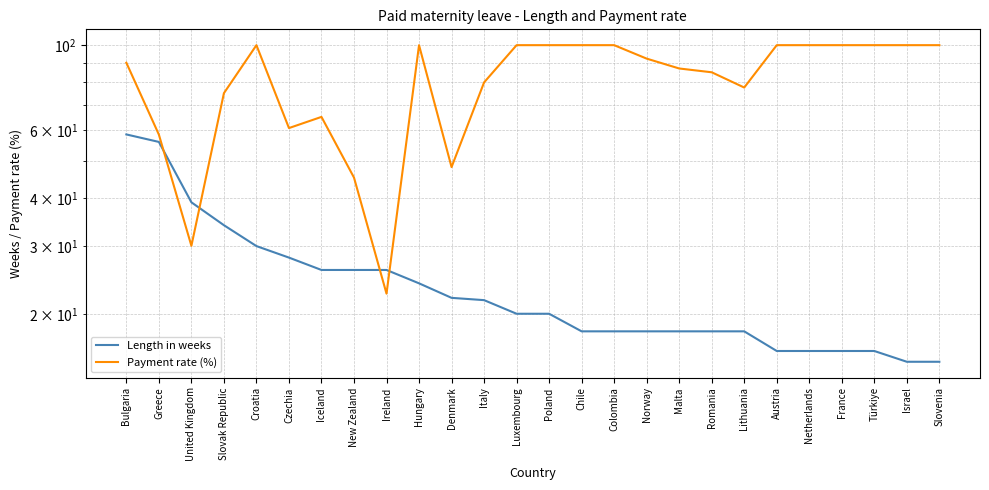

Reading left to right, what are all the values shown in this chart?

Length in weeks: Bulgaria=58.6	Greece=56.0	United Kingdom=39.0	Slovak Republic=34.0	Croatia=30.0	Czechia=28.0	Iceland=26.0	New Zealand=26.0	Ireland=26.0	Hungary=24.0	Denmark=22.0	Italy=21.7	Luxembourg=20.0	Poland=20.0	Chile=18.0	Colombia=18.0	Norway=18.0	Malta=18.0	Romania=18.0	Lithuania=18.0	Austria=16.0	Netherlands=16.0	France=16.0	Türkiye=16.0	Israel=15.0	Slovenia=15.0
Payment rate (%): Bulgaria=90.0	Greece=58.5	United Kingdom=30.1	Slovak Republic=75.0	Croatia=100.0	Czechia=60.9	Iceland=65.1	New Zealand=45.2	Ireland=22.6	Hungary=100.0	Denmark=48.2	Italy=80.0	Luxembourg=100.0	Poland=100.0	Chile=100.0	Colombia=100.0	Norway=92.2	Malta=87.0	Romania=85.0	Lithuania=77.6	Austria=100.0	Netherlands=100.0	France=100.0	Türkiye=100.0	Israel=100.0	Slovenia=100.0